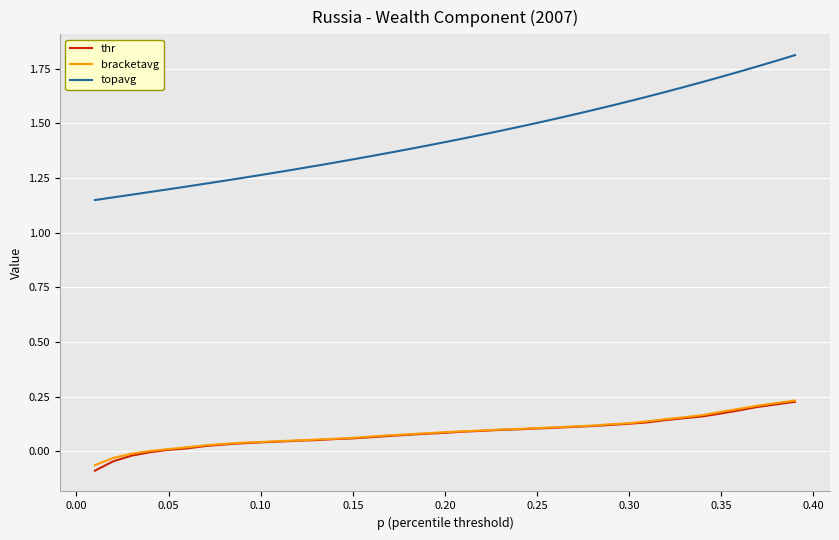

Which series has the largest total across all categories?

topavg